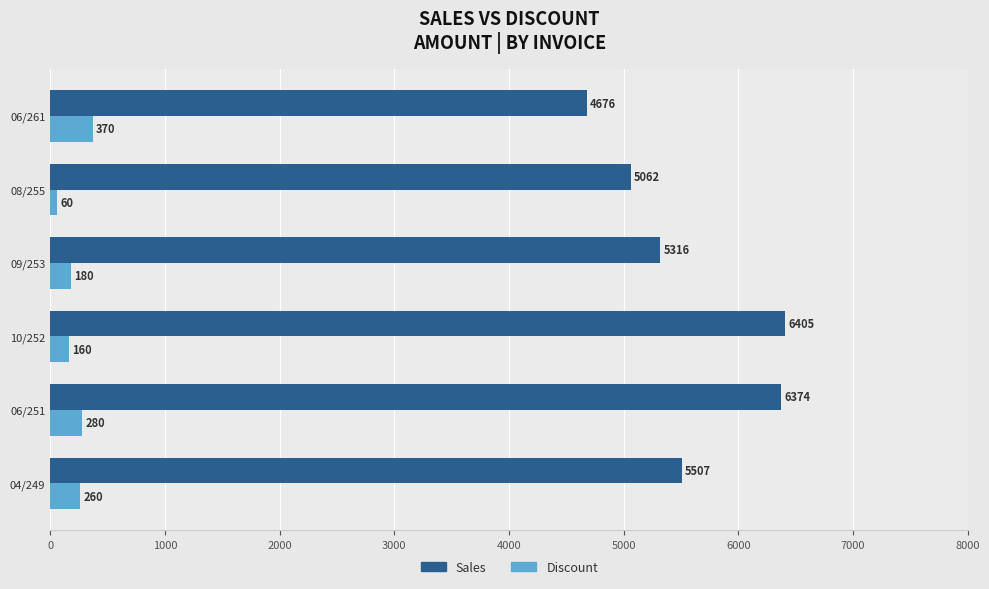

What is the difference between the maximum and minimum values in the Discount series?

310.0